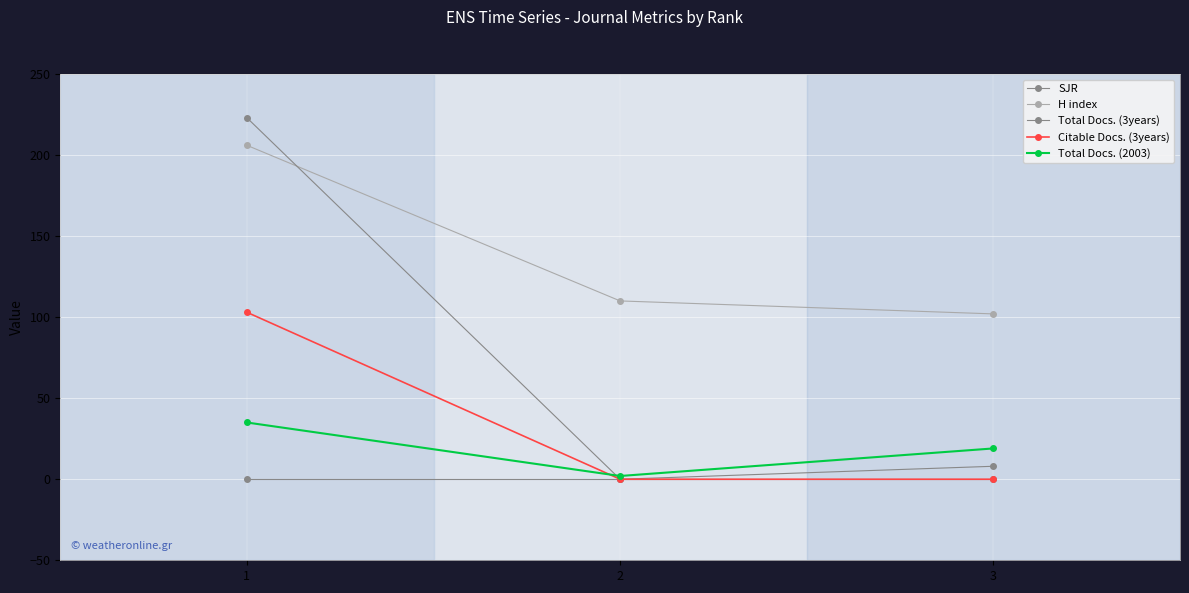

Which series has the largest range (max minus min)?

Total Docs. (3years)